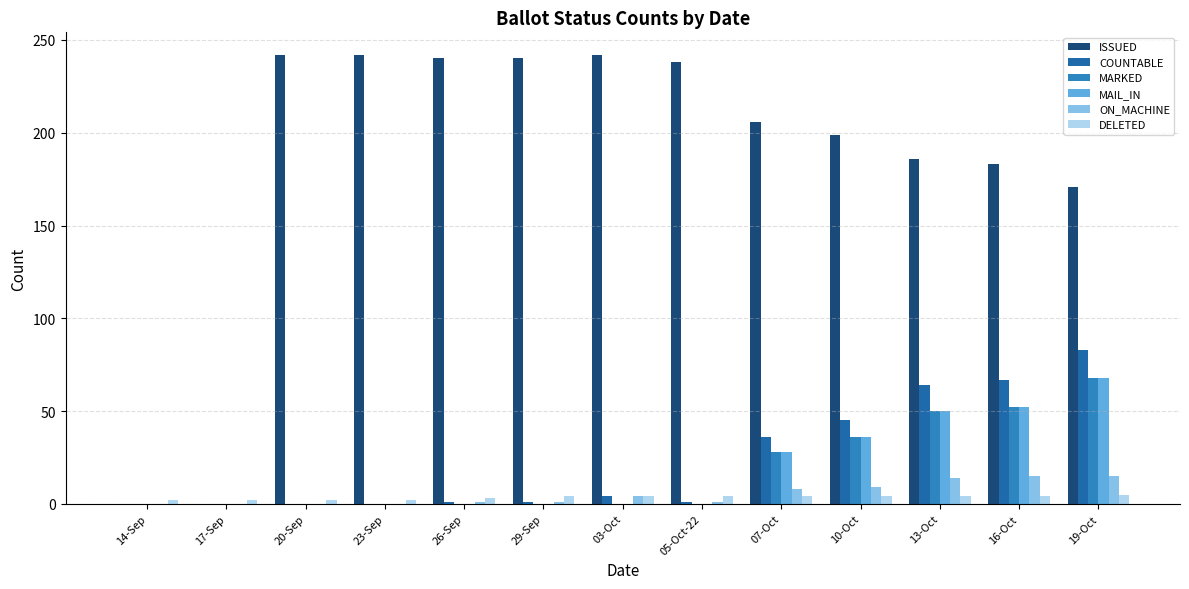

At how many categories does at least one series exceed 40?

11